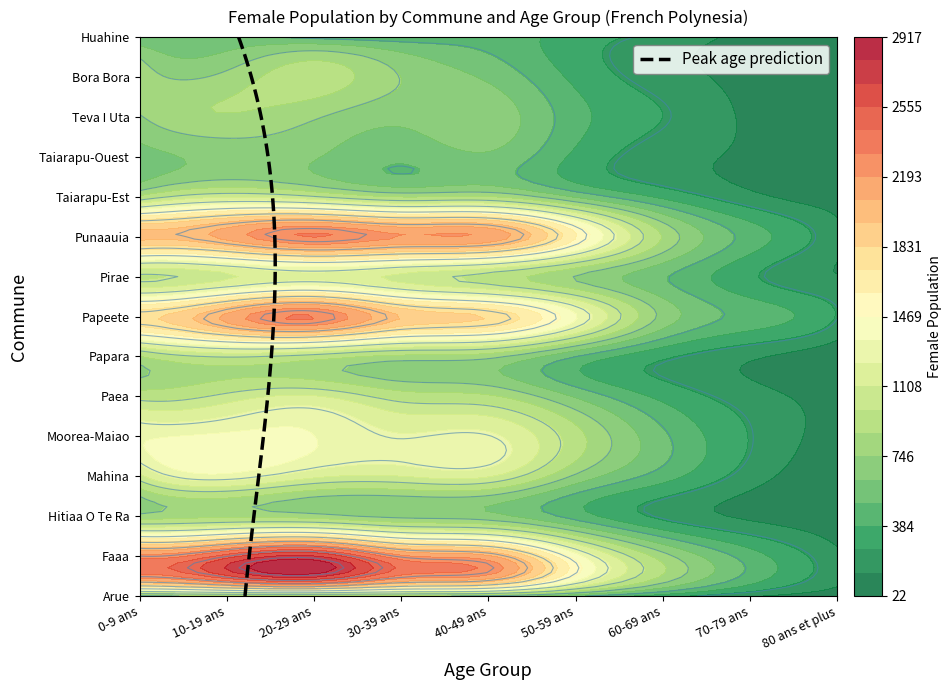

The Huahine series shows 444 at 4. True or false?

True